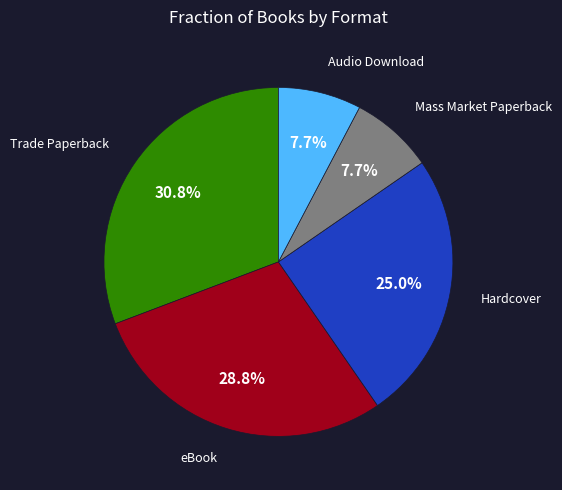

Is there any slice that represents more than half of the pie?

No